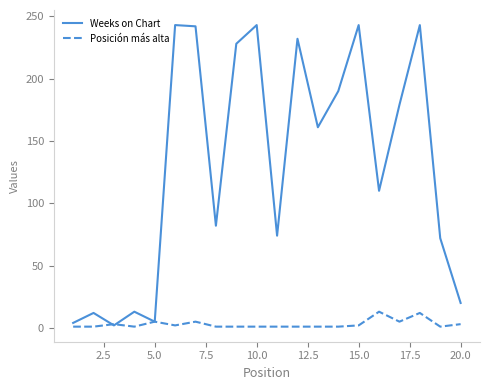

List the series in order of their overall mean, highest first.

Weeks on Chart, Posición más alta